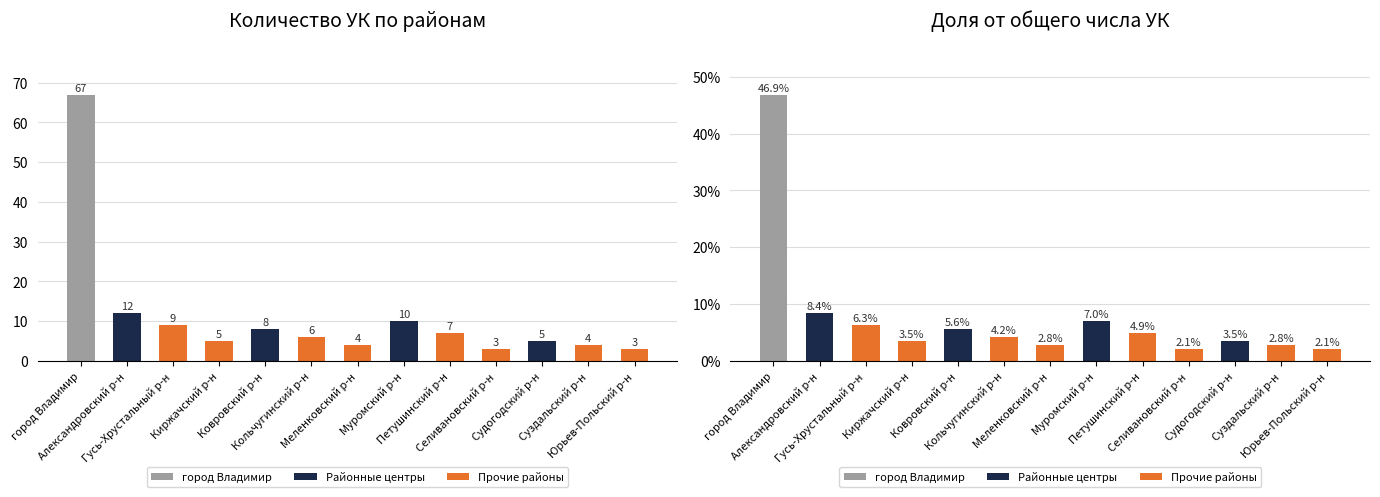

Rank the series at Селивановский р-н from highest to lowest value.

Количество УК, Доля, %